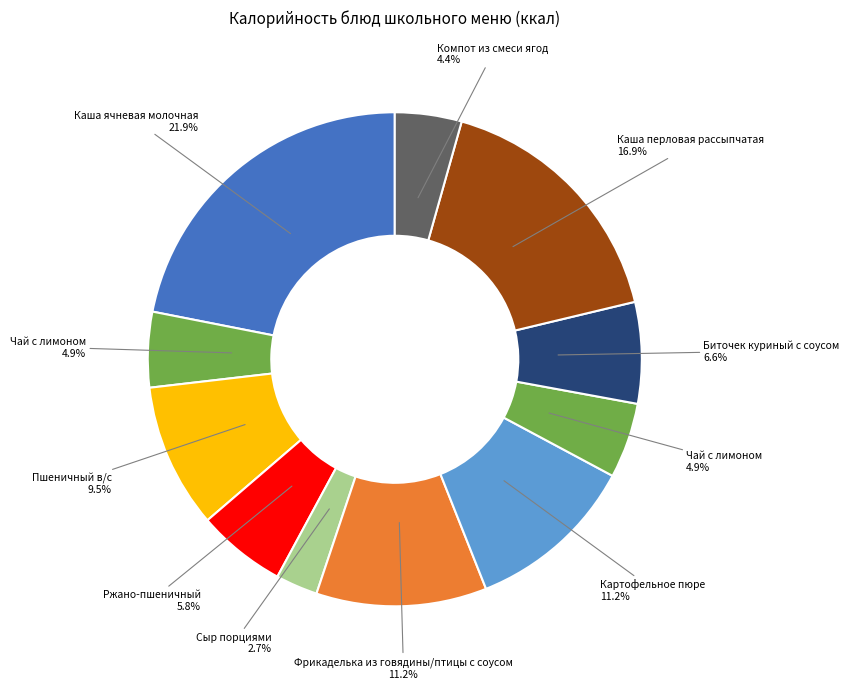

Count the number of slices in the pie.

11